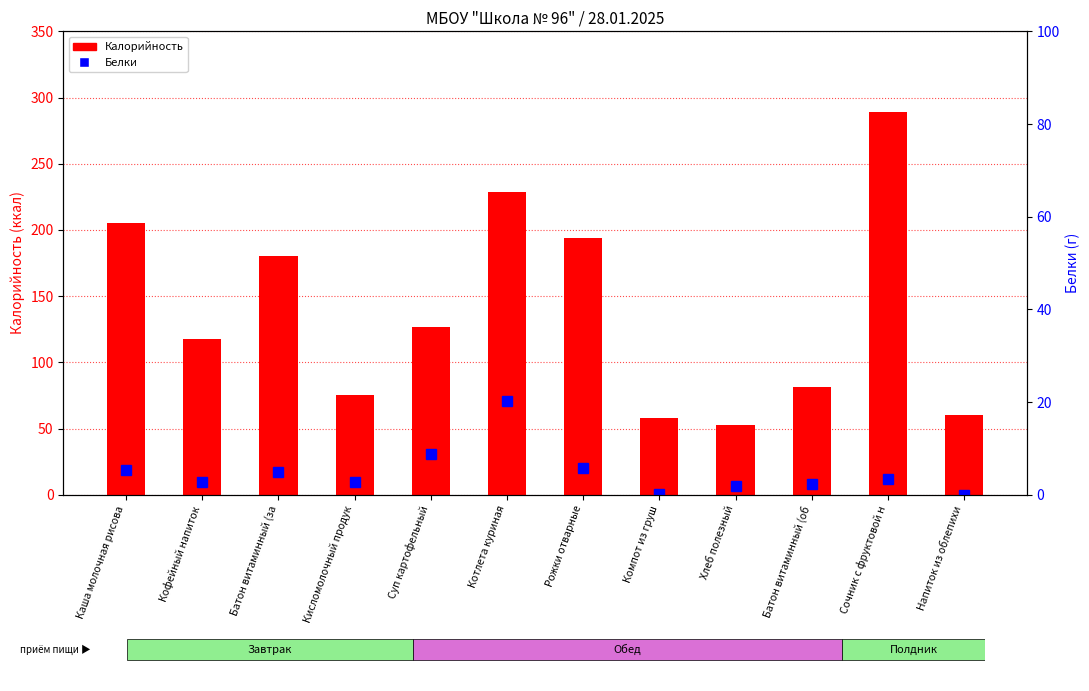

Rank the series at Батон витаминный (за from lowest to highest value.

Белки, Калорийность